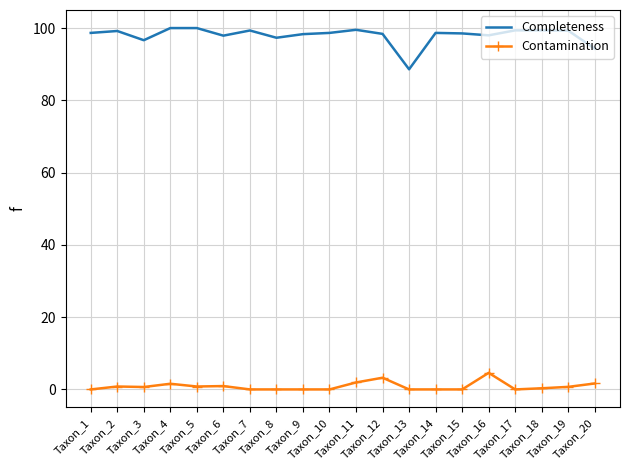

Rank the series by their maximum value, from highest to lowest.

Completeness, Contamination